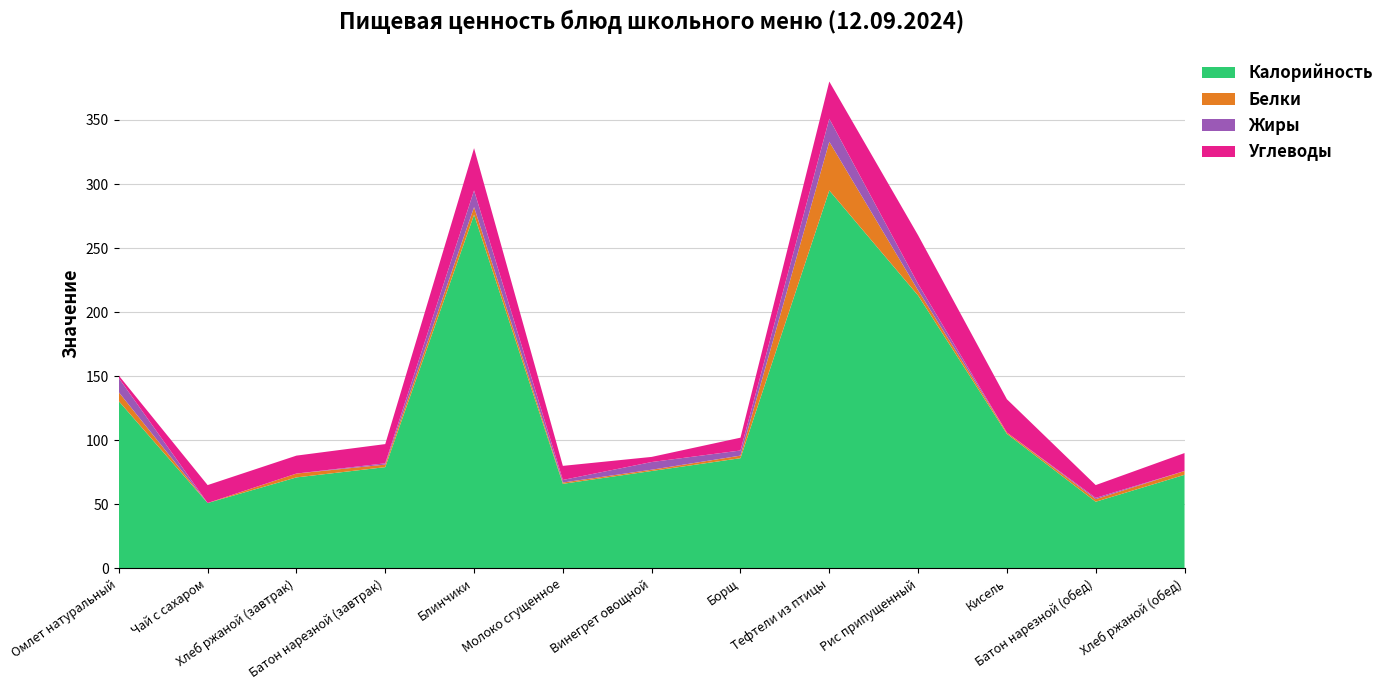

Reading left to right, what are all the values shown in this chart?

Калорийность: 130.5	51.0	71.0	79.0	276.0	66.0	76.0	86.0	295.0	213.0	105.0	52.0	73.0
Белки: 7.0	0.0	3.0	2.0	6.0	1.0	1.0	2.0	38.0	4.0	1.0	2.0	3.0
Жиры: 11.0	0.0	0.0	1.0	13.0	2.0	6.0	4.0	18.0	5.0	0.0	1.0	0.0
Углеводы: 2.0	14.0	14.0	15.0	33.0	11.0	4.0	10.0	29.0	38.0	26.0	10.0	14.0